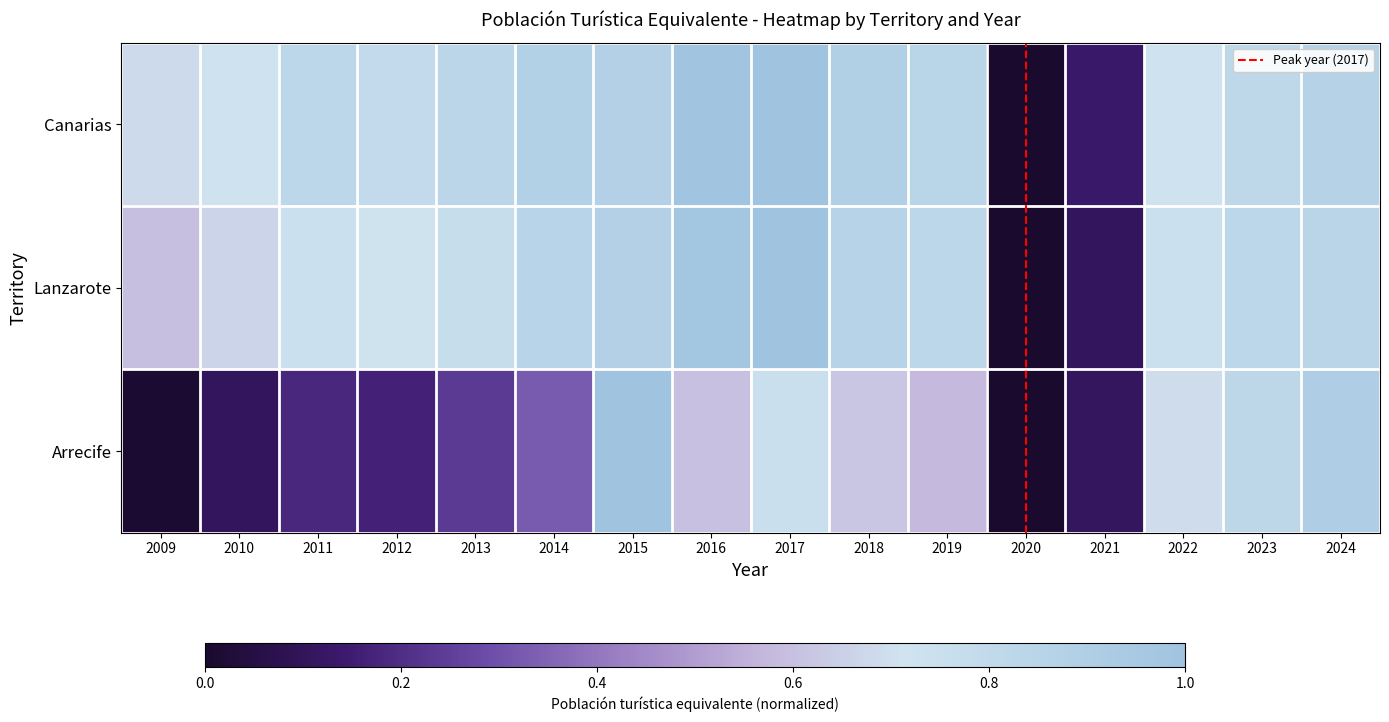

Rank the series by their maximum value, from highest to lowest.

Canarias, Lanzarote, Arrecife